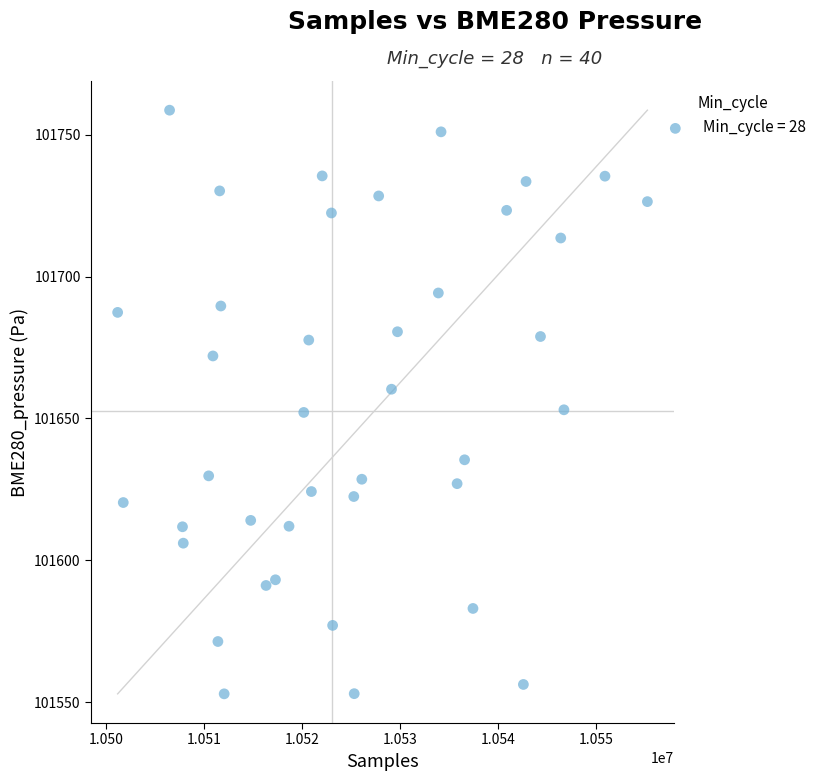

What is the range of X values (max minus min)?

54080.0